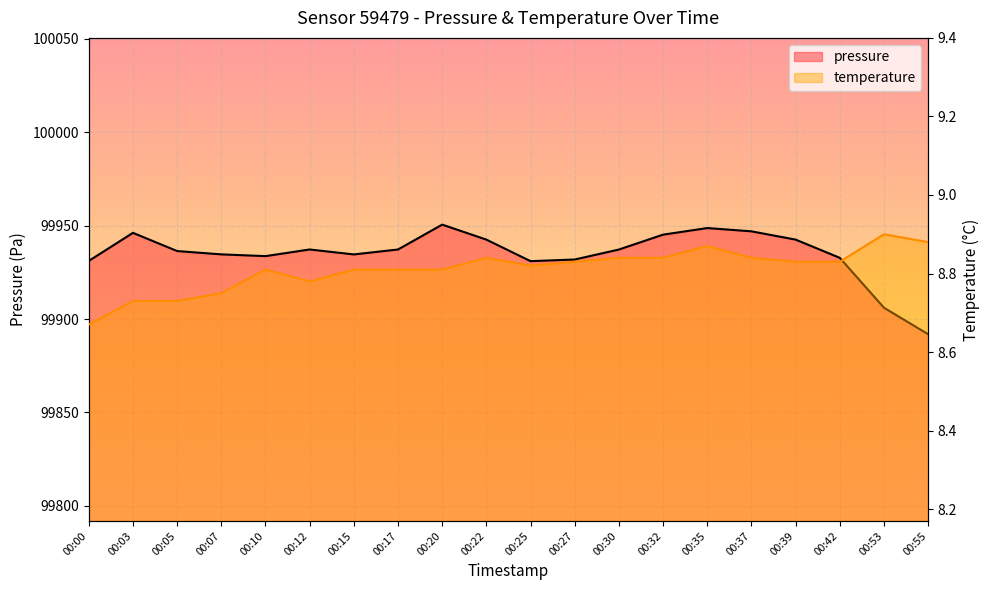

Which label corresponds to the smallest value in the chart?

00:00